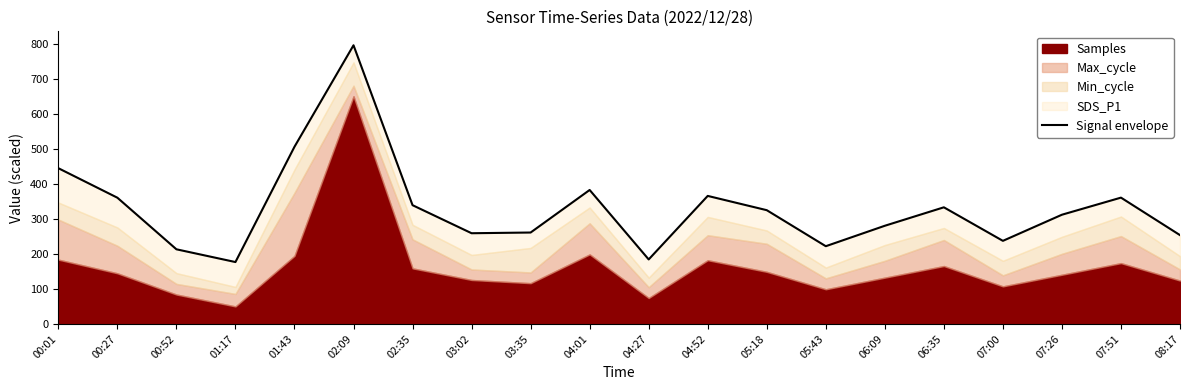

Which label corresponds to the largest value in the chart?

02:09